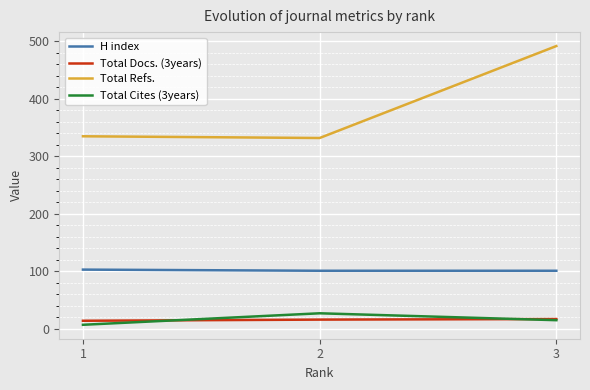

The value of Total Docs. (3years) at 2 is 16. True or false?

True